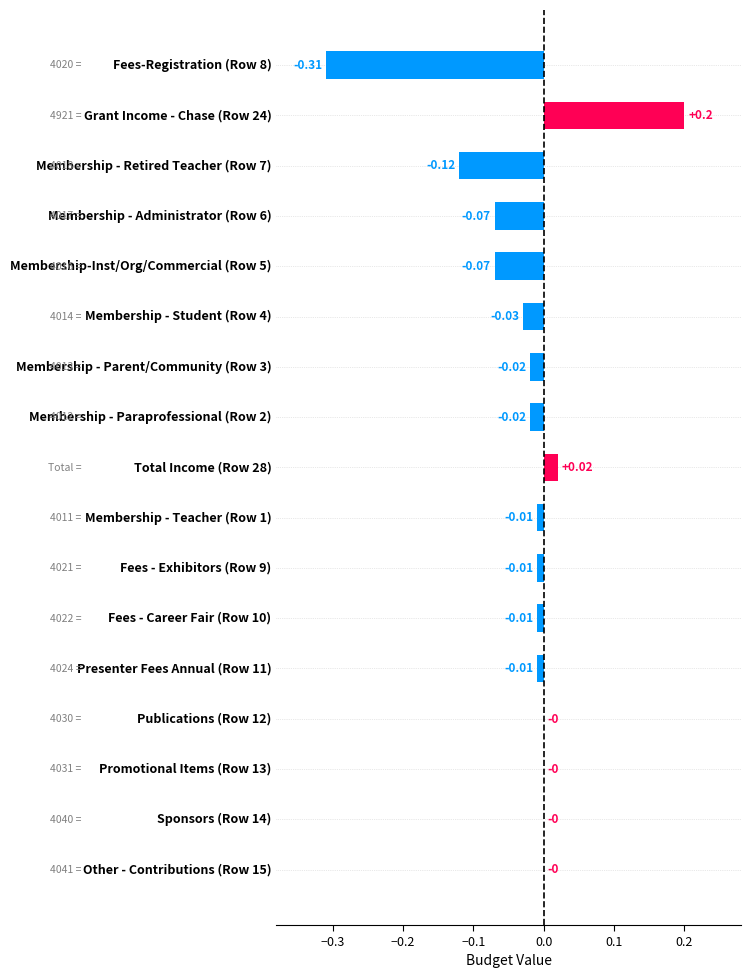

Which label corresponds to the largest value in the chart?

Grant Income - Chase (Row 24)